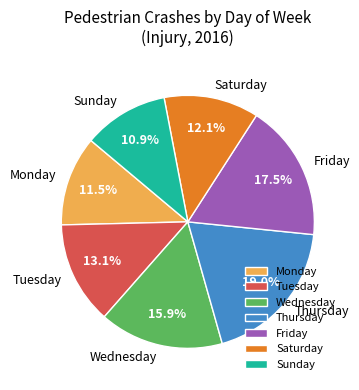

What percentage do Saturday and Thursday together represent?

31.1%